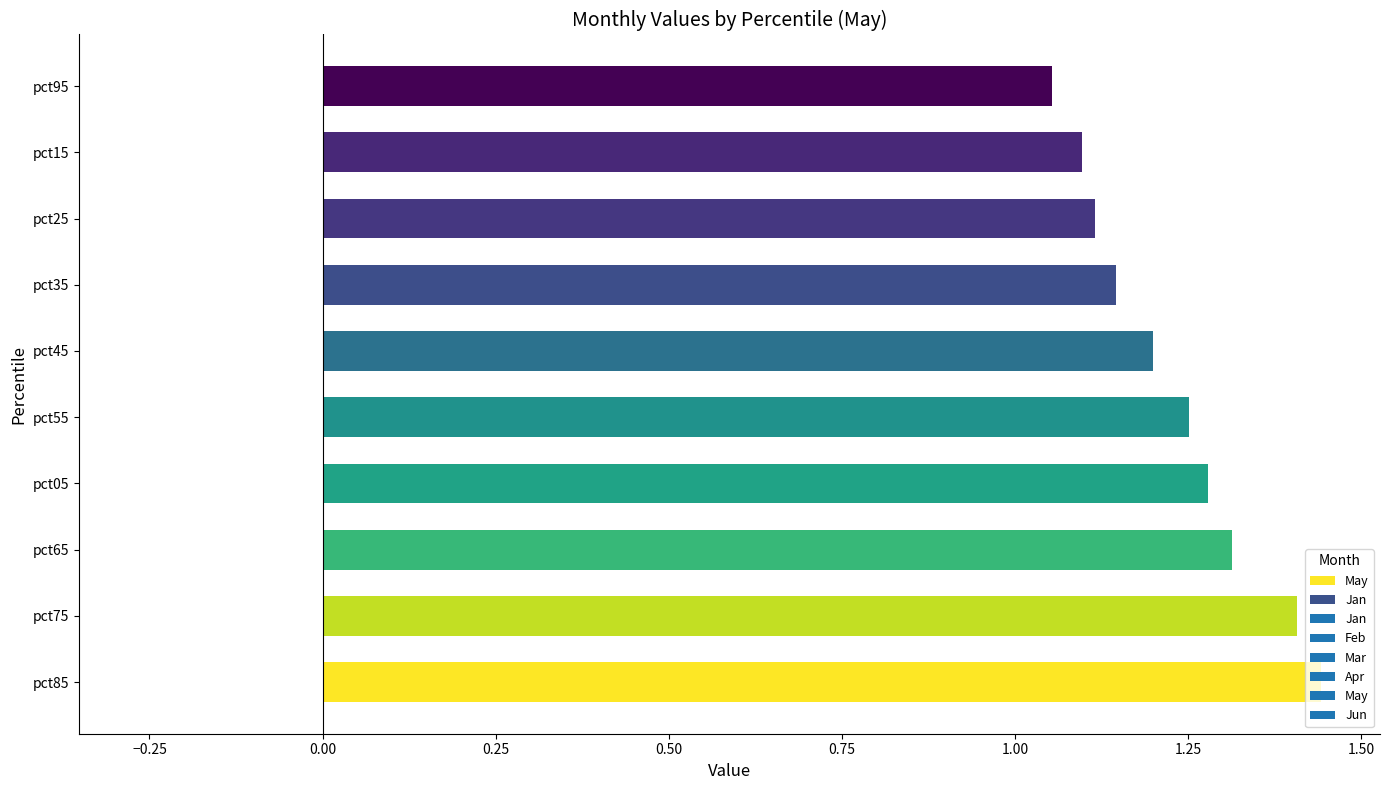

What is the difference between the maximum and minimum values?

0.4